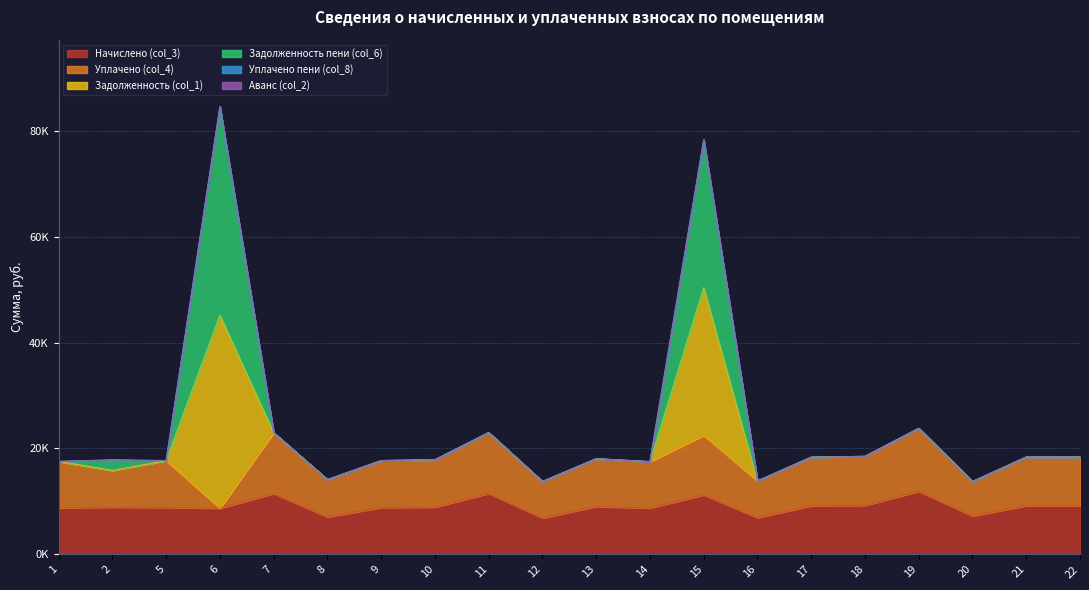

Does the chart display data point markers on the line(s)?

No